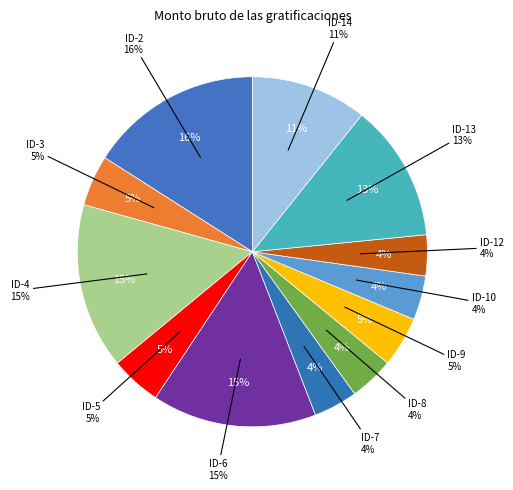

What percentage is the ID-7 slice, to the nearest percent?

4%